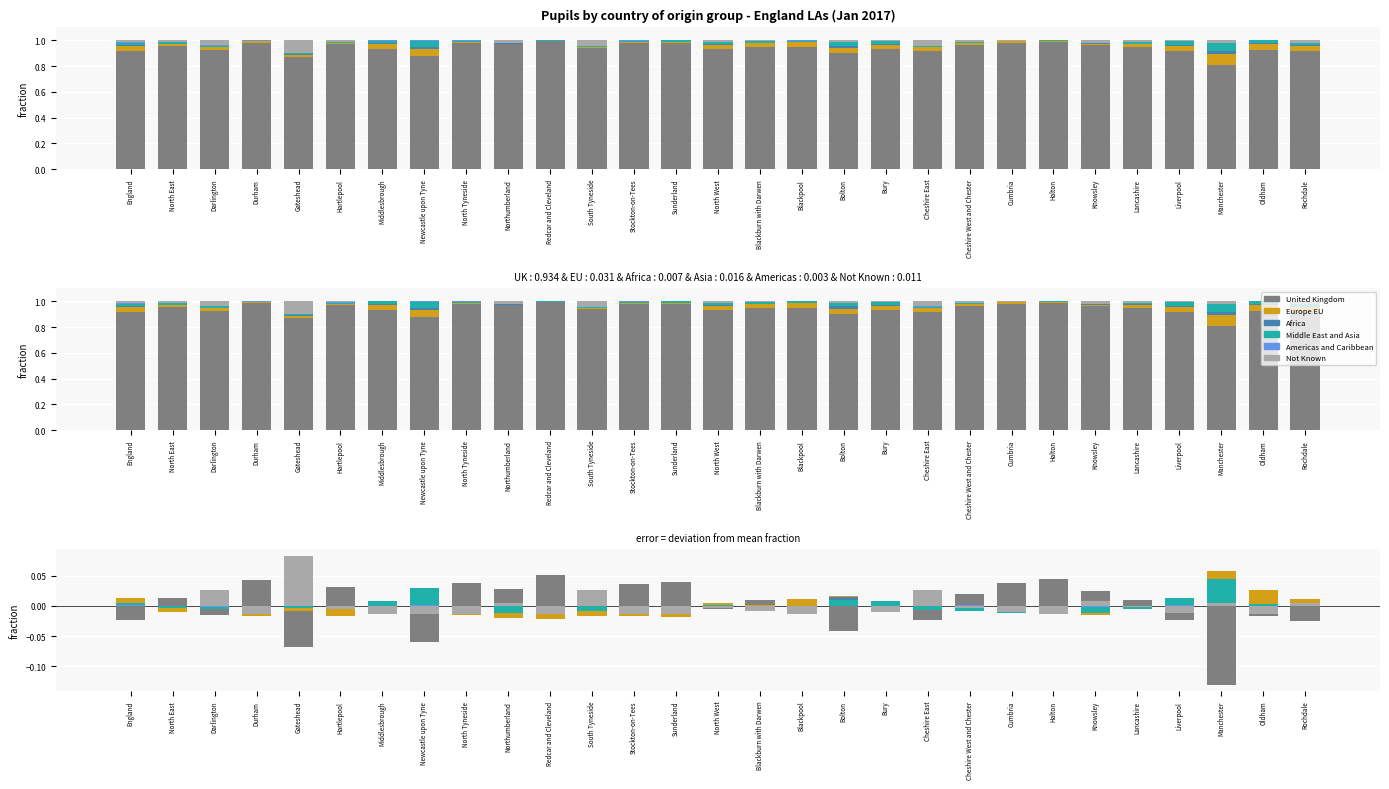

Is the value of Not Known at Lancashire greater than the value of Africa at Halton?

Yes